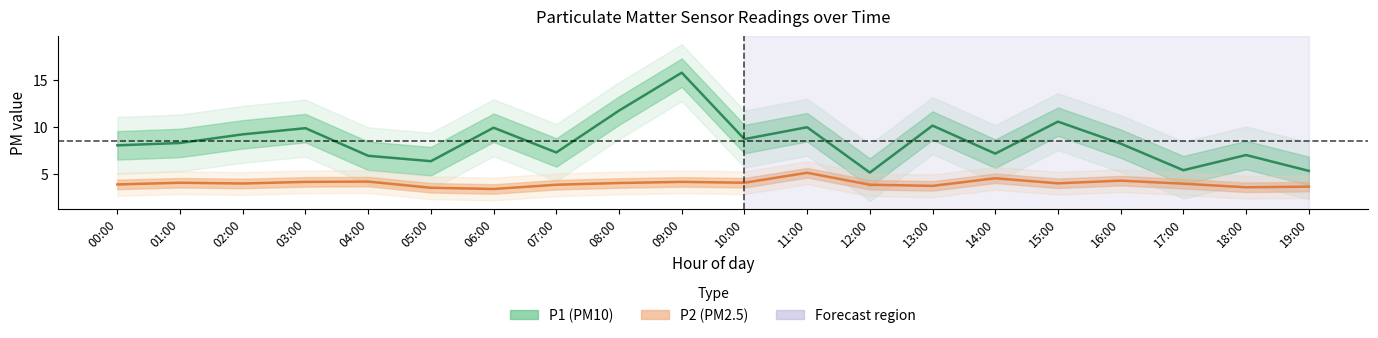

List the series in order of their overall mean, lowest first.

P2, P1